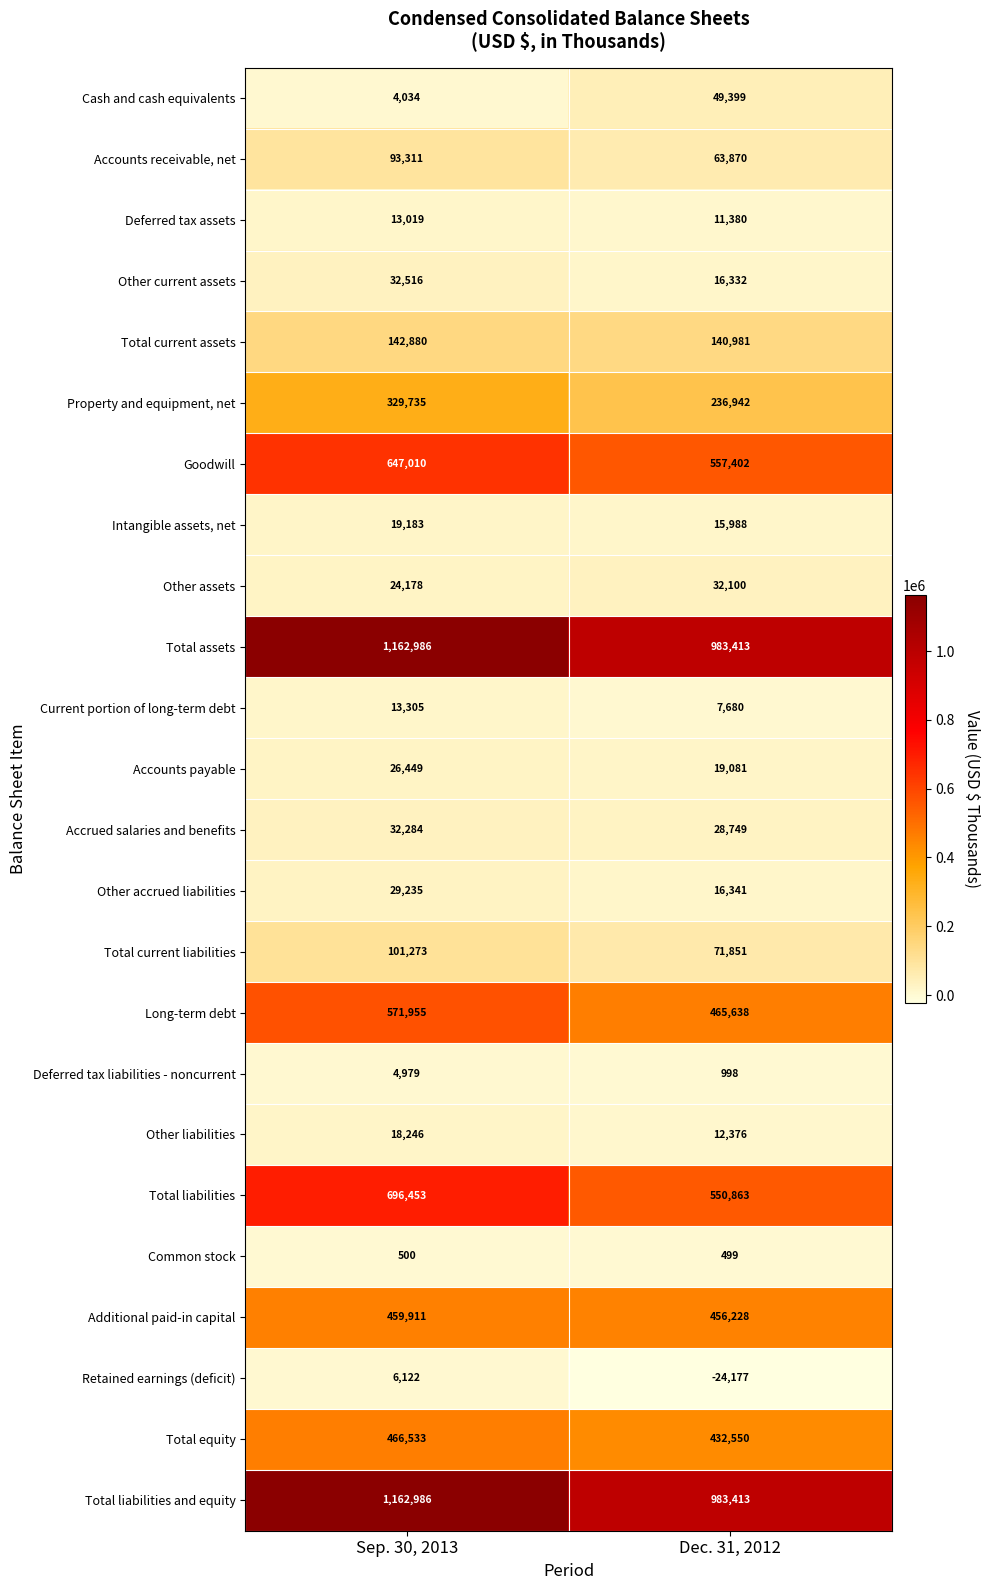

True or false: Other liabilities has a value of 22040 at Dec. 31, 2012.

False